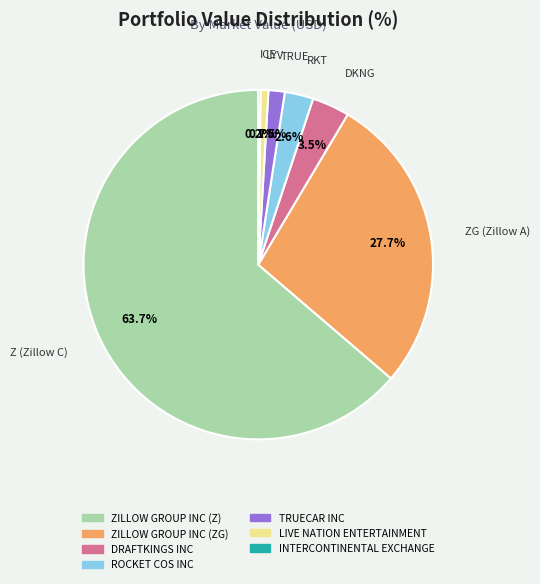

Which category has the biggest portion of the pie?

ZILLOW GROUP INC (Z)